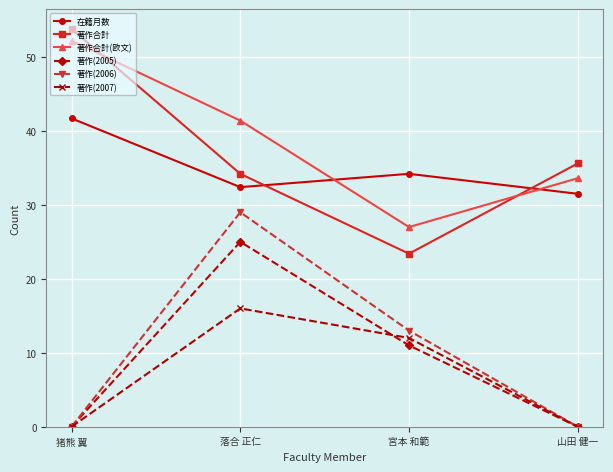

How many categories are shown in the chart?

4